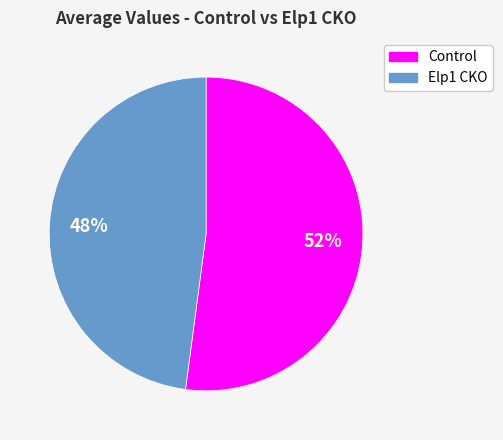

How many slices are in this pie chart?

2